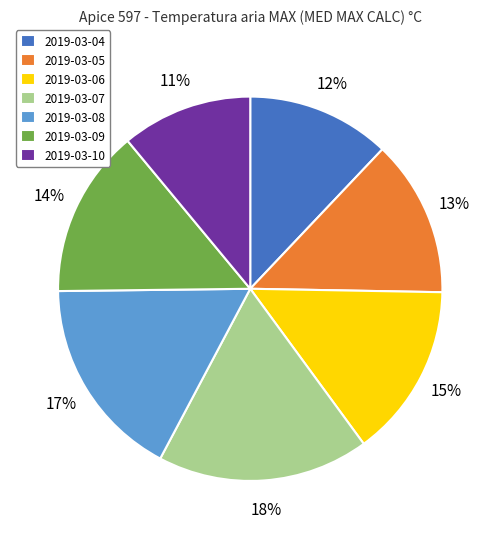

To the nearest percent, what is the combined percentage of 2019-03-09 and 2019-03-07?

32%